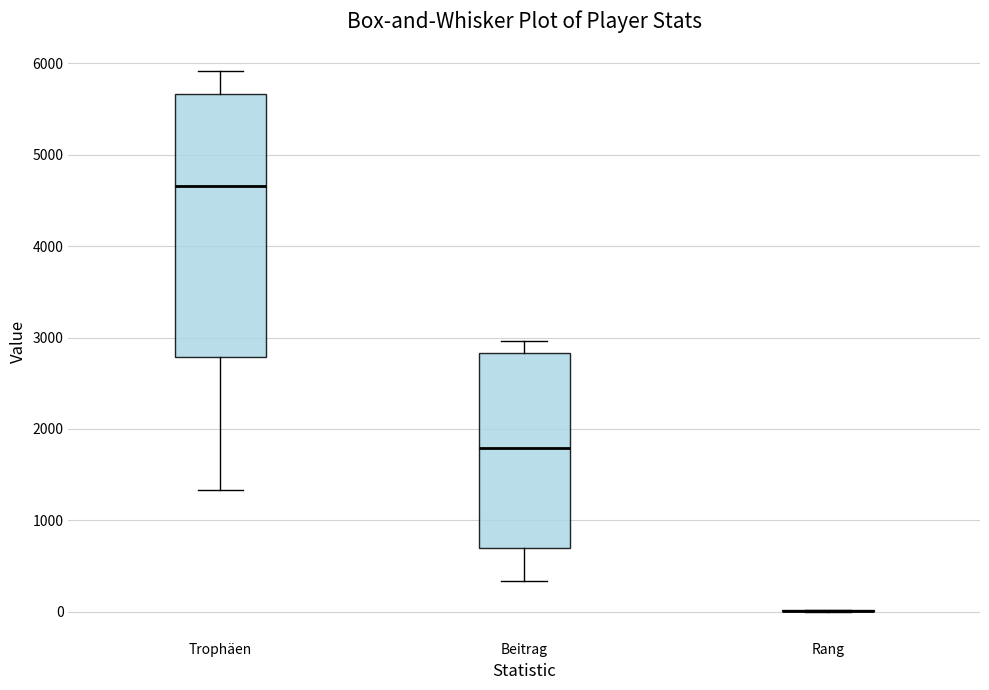

Reading left to right, transcribe this box plot: for each box, give where its median line is, the range the box spans, and where its two whiskers end, as read against the y-axis. The values are not printed on the chart, so give them approximately, as read against the axis.

Trophäen: median 4700, box 2800 to 5700, whiskers 1300 to 5900
Beitrag: median 1800, box 700 to 2800, whiskers 300 to 3000
Rang: box collapsed to a line at 0, whiskers 0 to 0